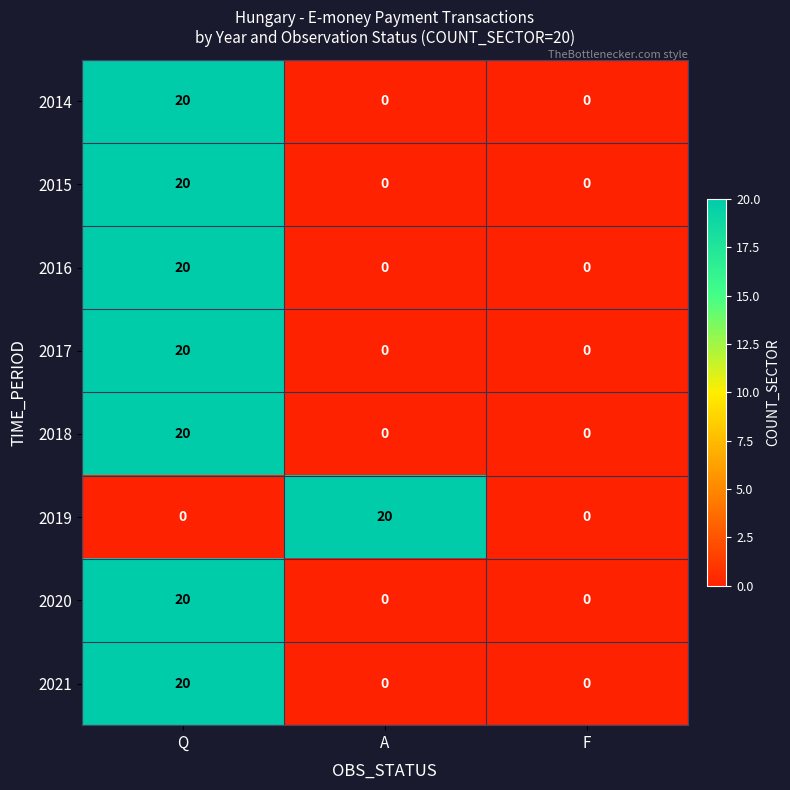

What is the spread (max minus min) of values at Q?

20